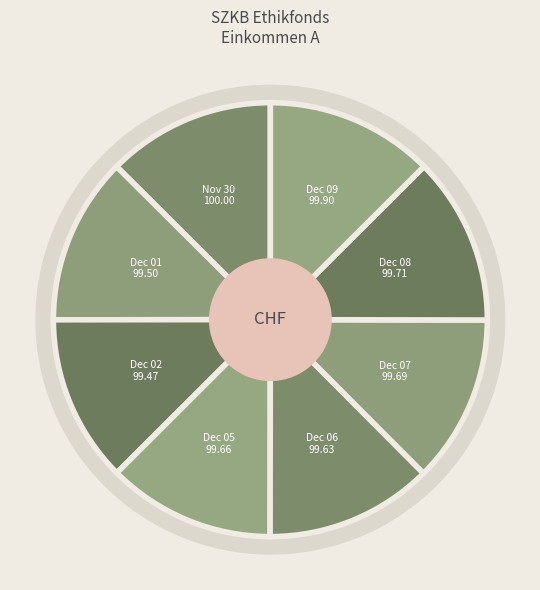

The 2016-12-06 slice represents 27% of the pie. True or false?

False